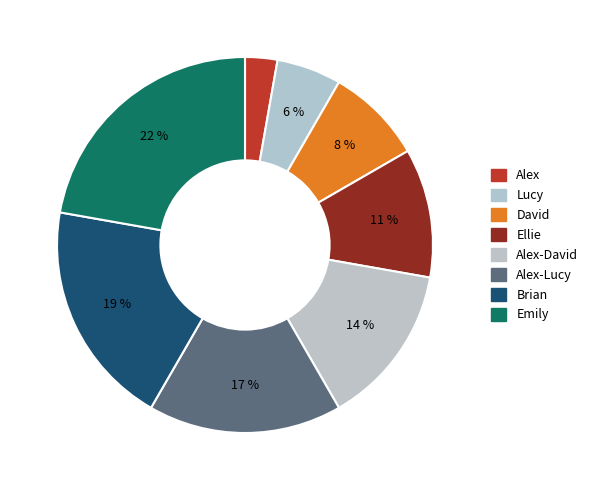

True or false: Emily accounts for 8% of the total.

False